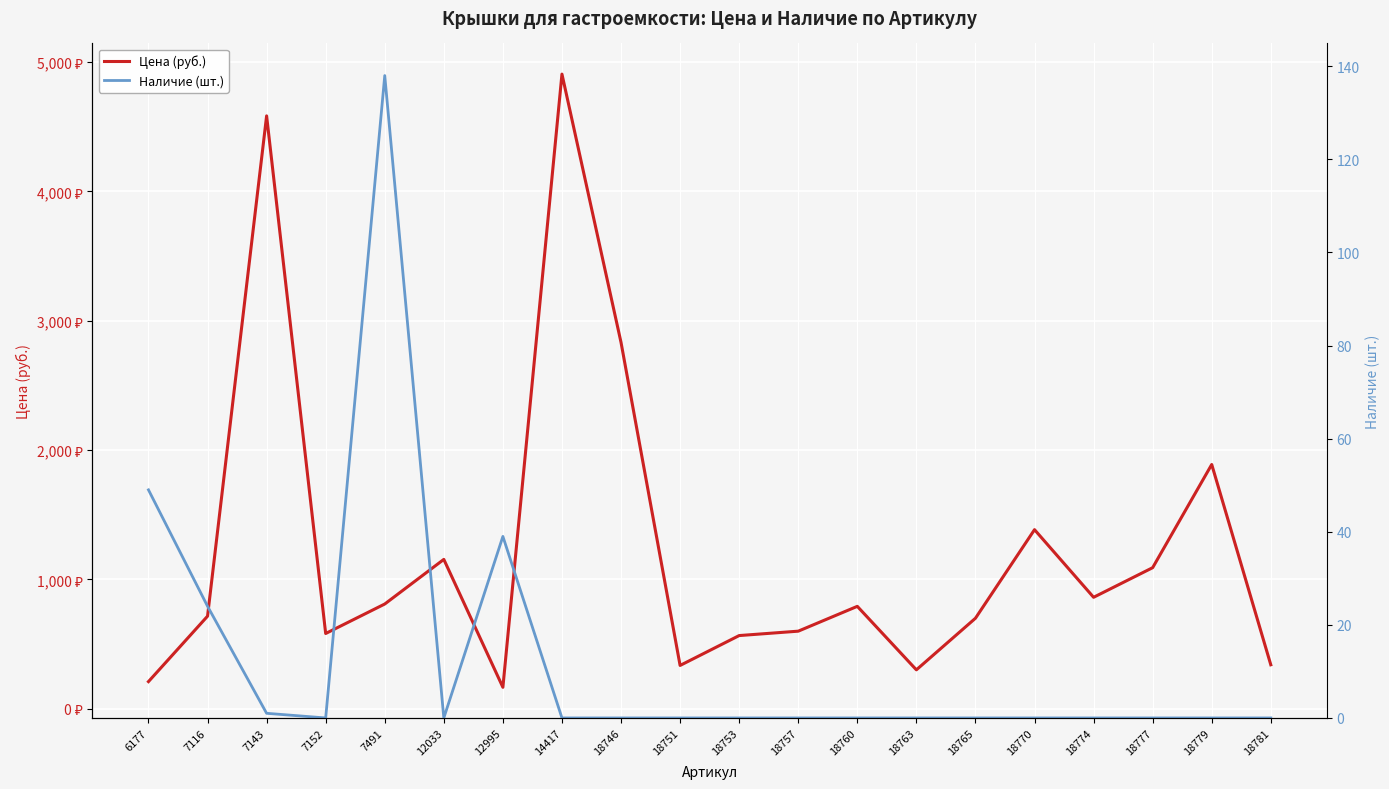

Reading left to right, what are all the values shown in this chart?

Цена (руб.): 209	715	4584	581	809	1154	165	4907	2832	334	565	599	791	300	699	1384	861	1090	1888	339
Наличие (шт.): 49	24	1	0	138	0	39	0	0	0	0	0	0	0	0	0	0	0	0	0